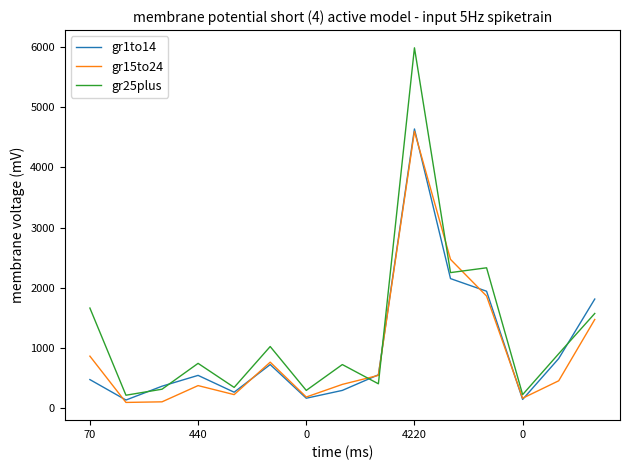

What is the maximum value for gr1to14?

4640